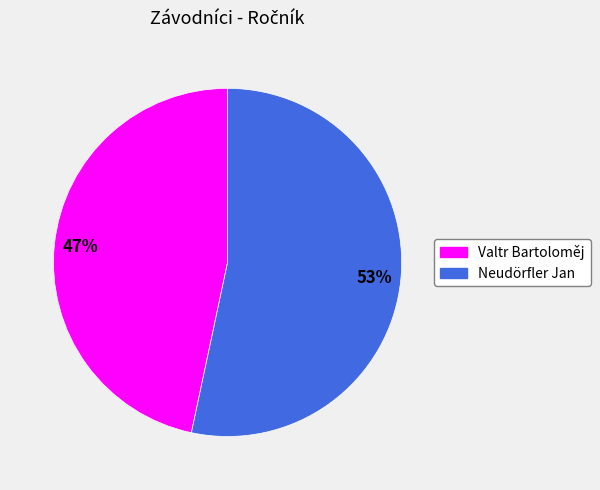

Rank the categories by value from lowest to highest.

Valtr Bartoloměj, Neudörfler Jan